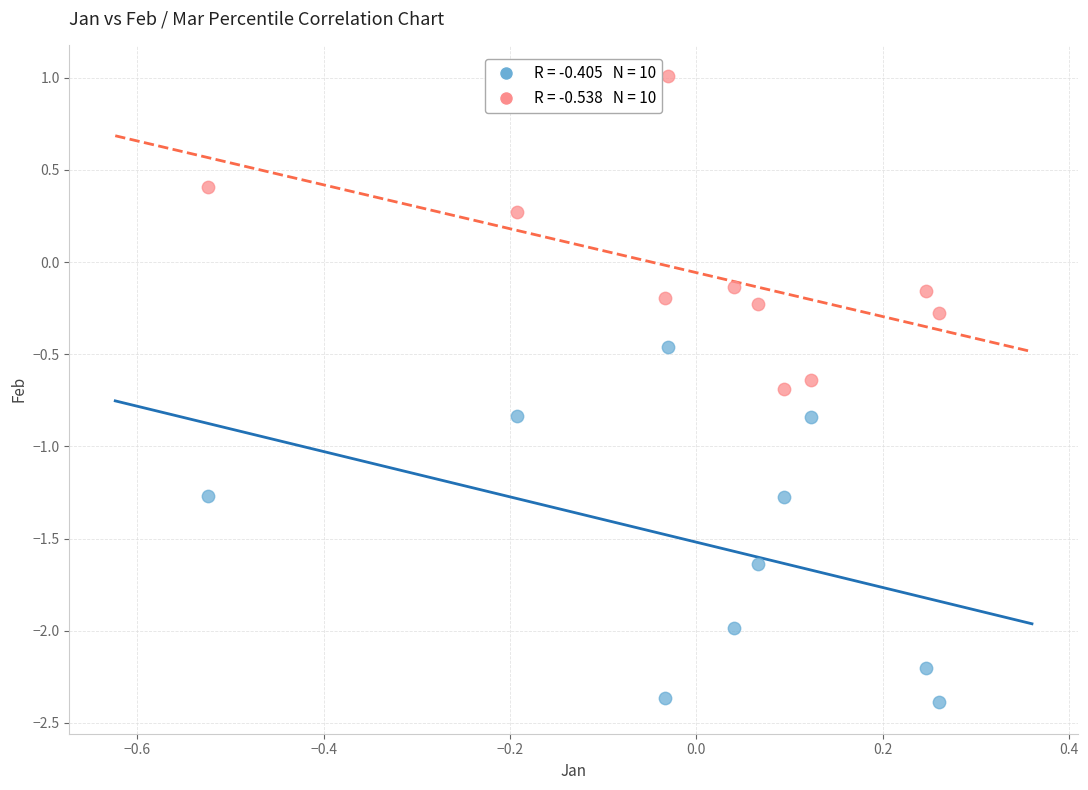

Across all data points, what is the range of Y values (max minus min)?

3.4